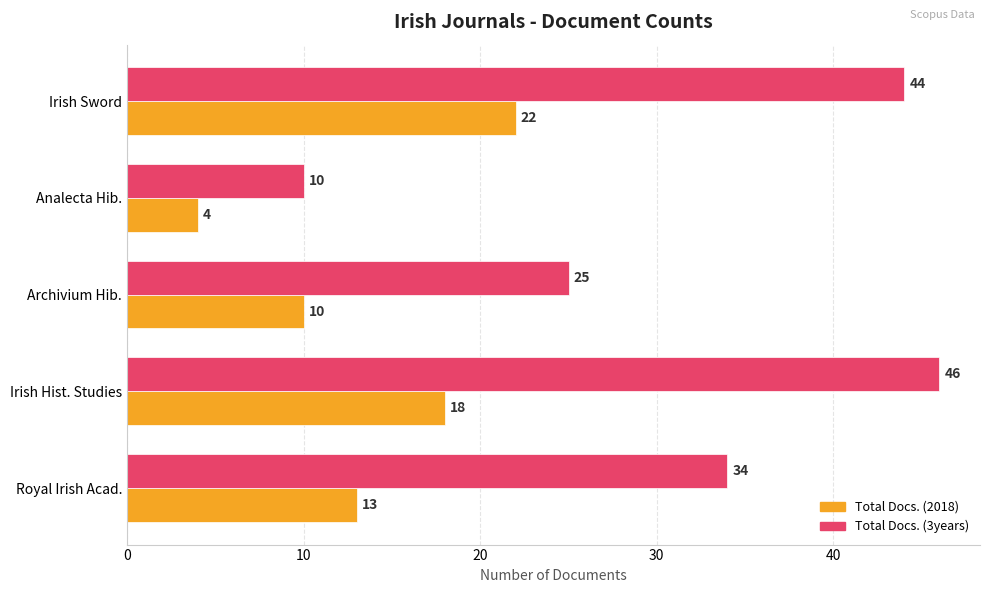

At which label is Total Docs. (2018) closest to 13?

Royal Irish Acad.